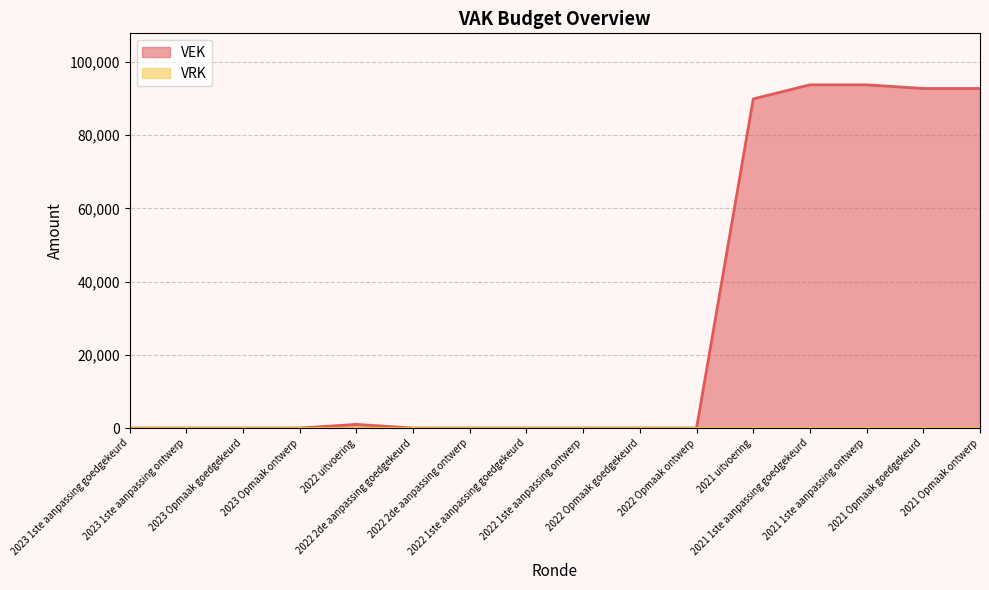

The chart shows a value of 51332 at 2023 Opmaak goedgekeurd. True or false?

False